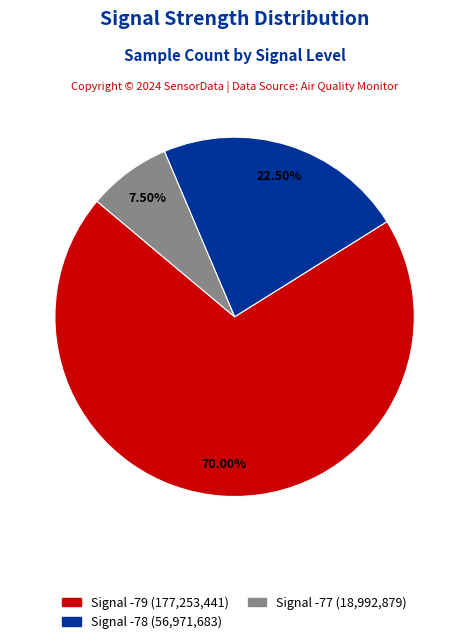

Is there any slice that represents more than half of the pie?

Yes